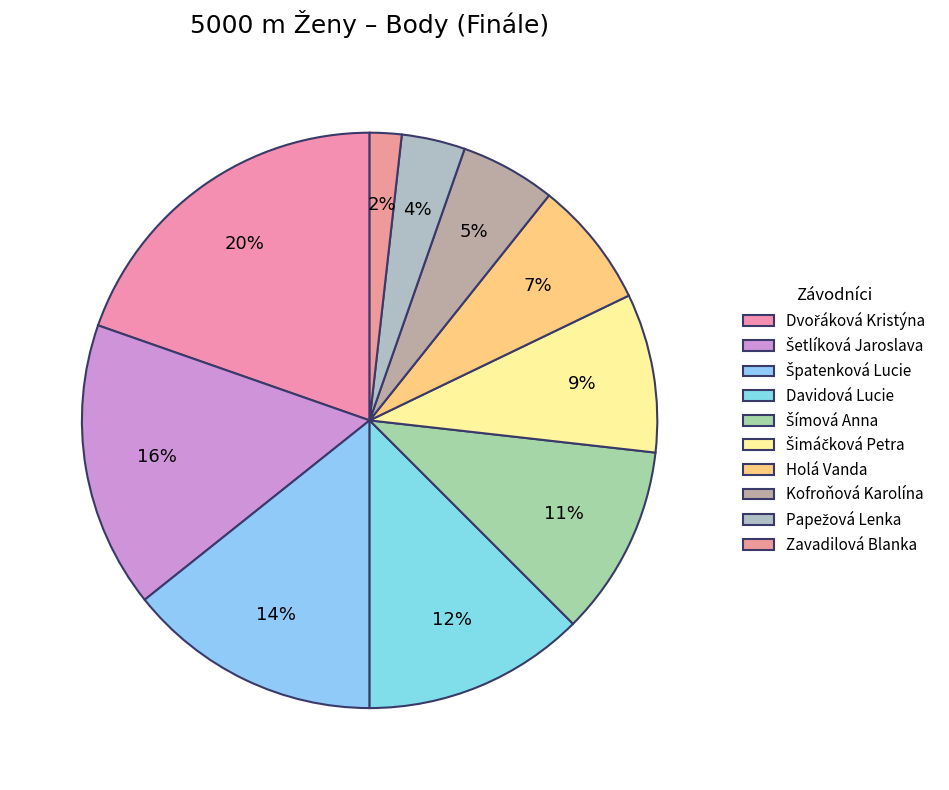

What is the largest slice in the pie chart?

Dvořáková Kristýna